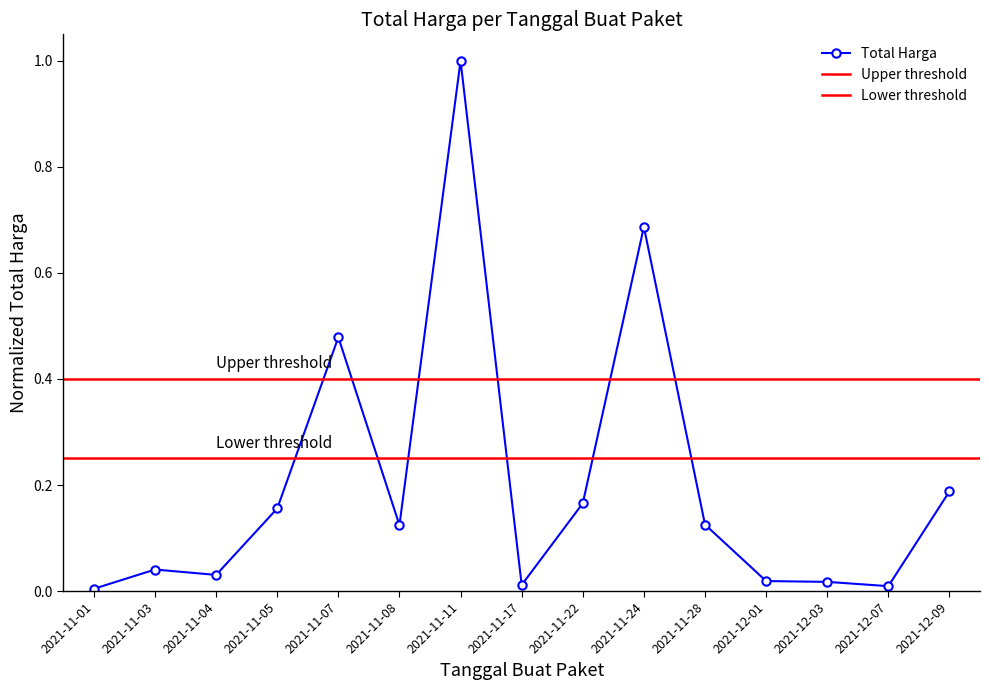

How many interior local valleys (lower than both neighbors) does the data have?

4